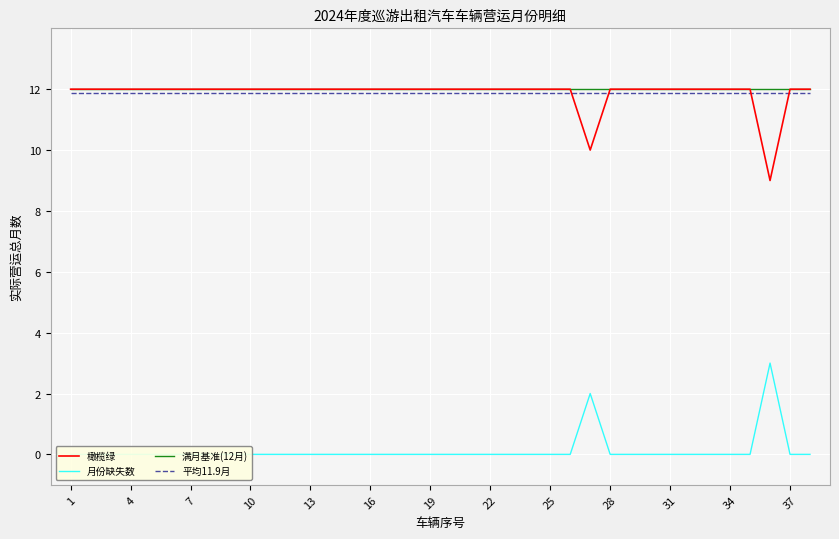

What are all the series names shown in the legend?

橄榄绿, 月份缺失数, 满月基准(12月), 平均11.9月